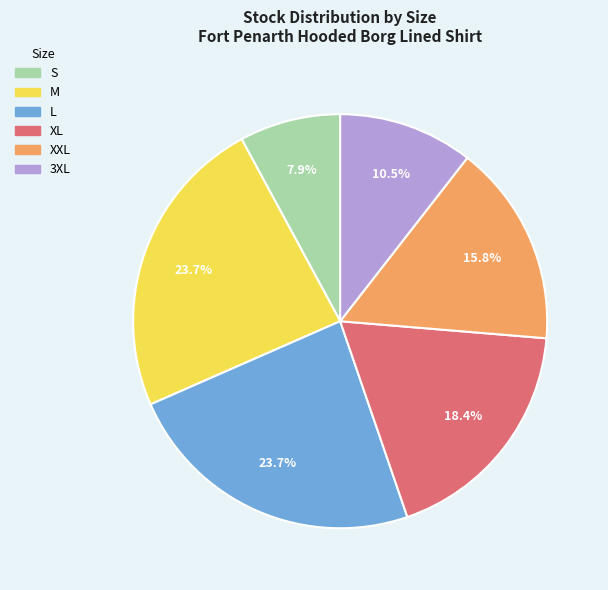

Is it true that M is 24% of the pie?

True